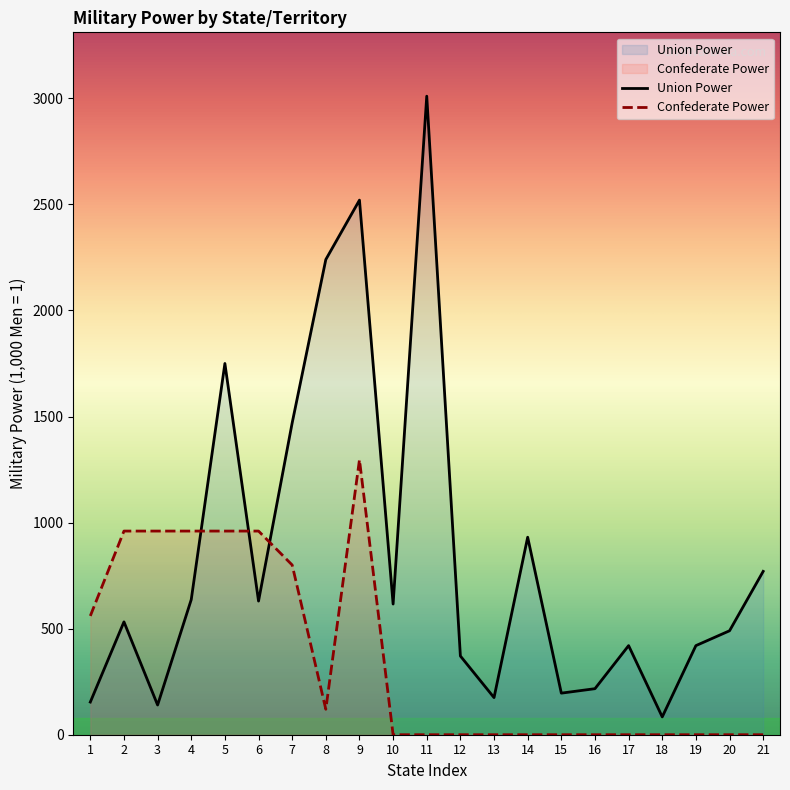

Where does the Union Power series first go above 532?

4